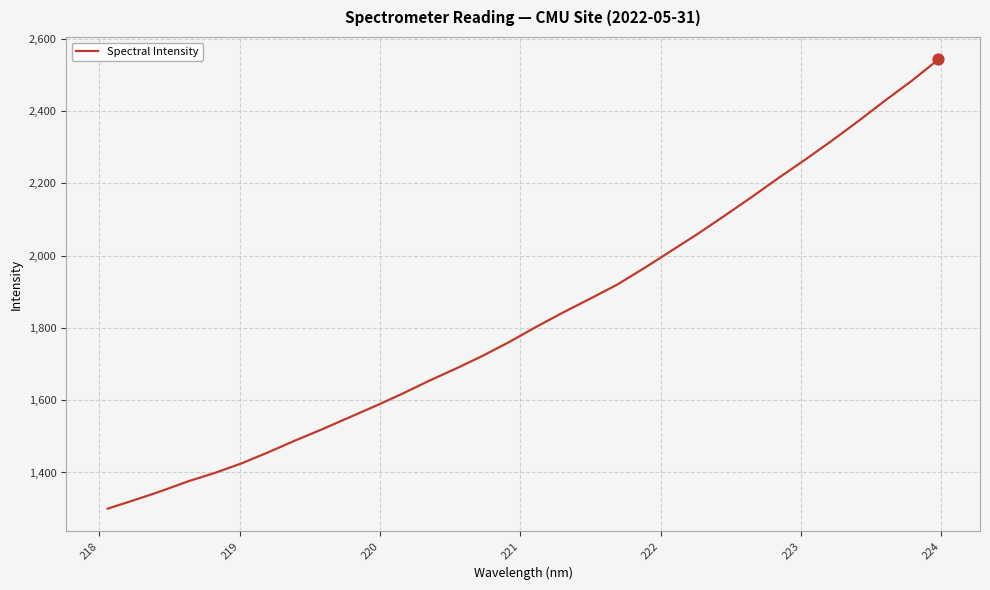

What is the greatest value displayed?

2542.6